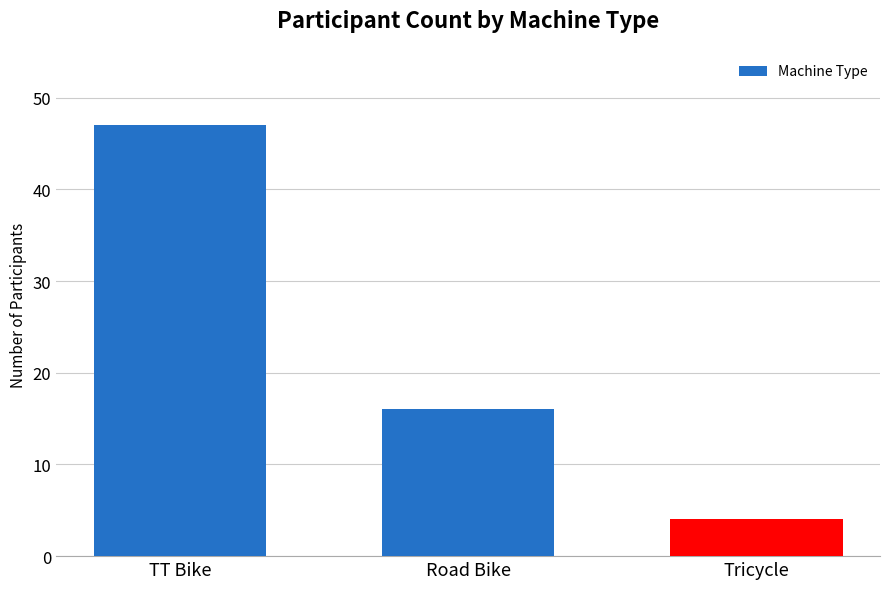

What is the difference between the maximum and minimum values?

43